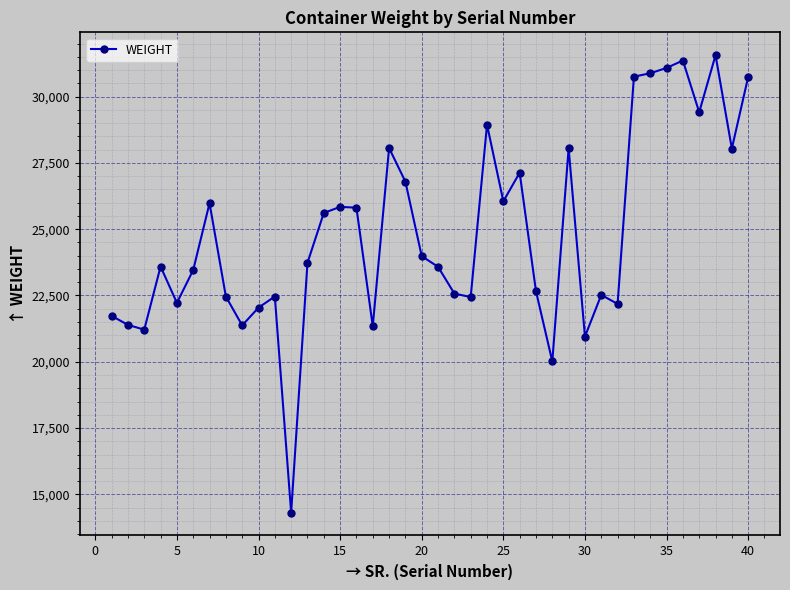

What is the difference between the maximum and second lowest values?

11550